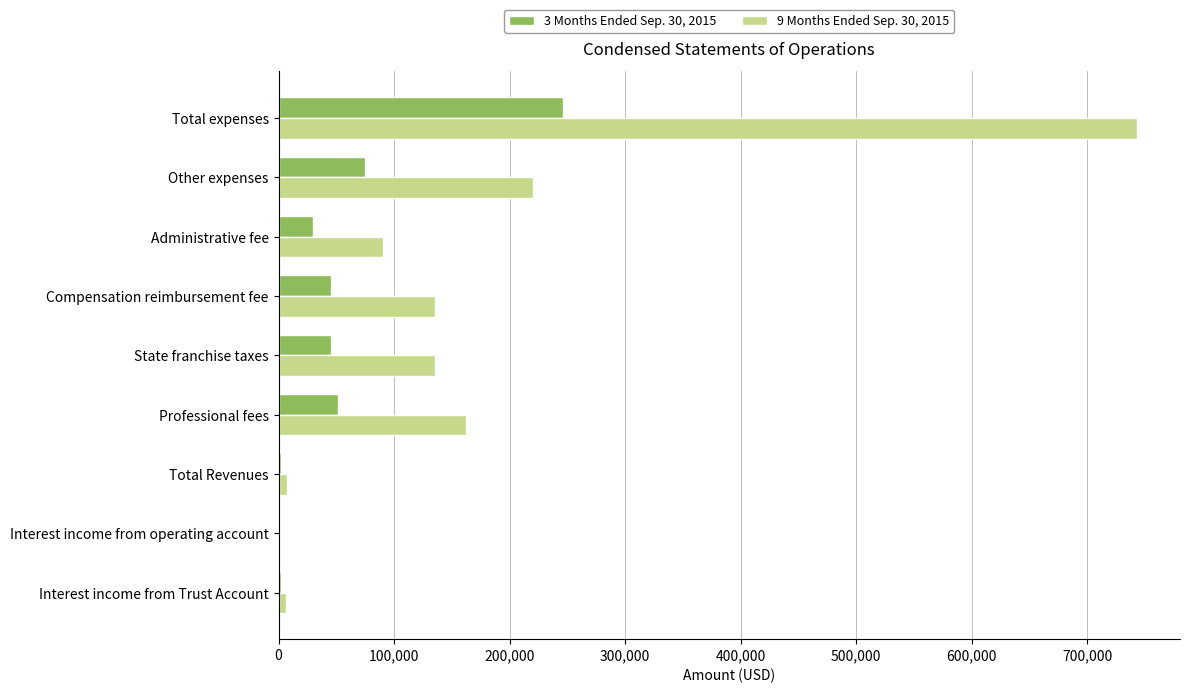

True or false: 3 Months Ended Sep. 30, 2015 has a value of 51225 at Professional fees.

True